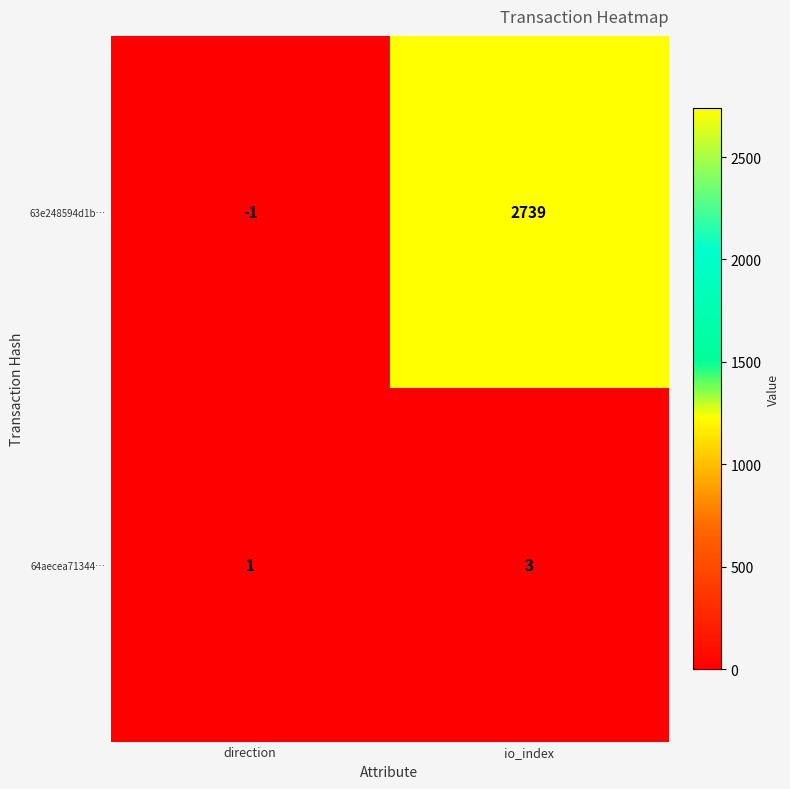

What is the greatest value displayed?

2739